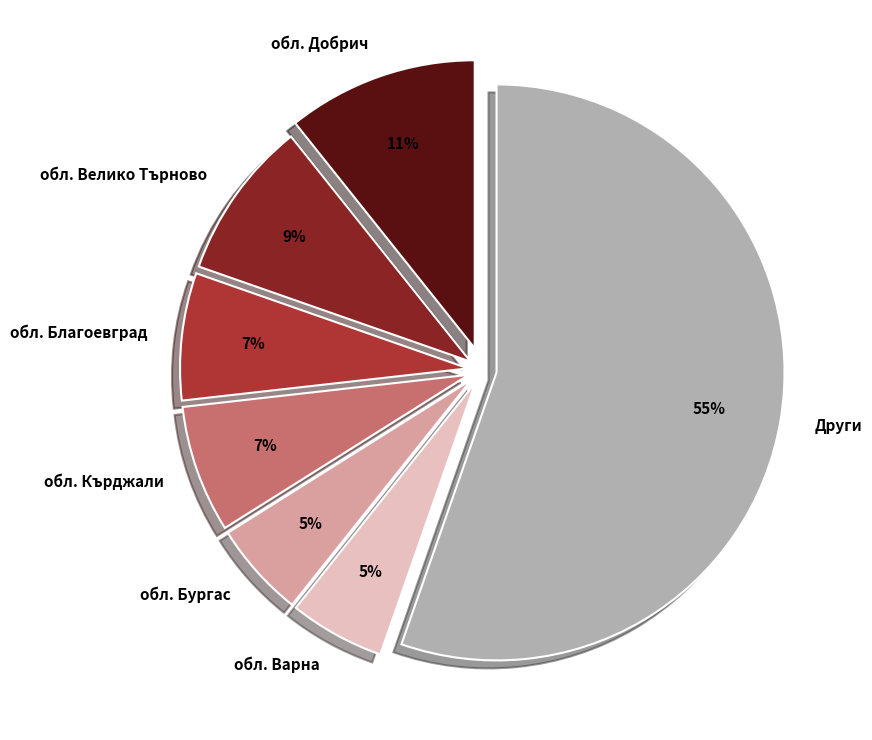

The обл. Бургас slice represents 15% of the pie. True or false?

False